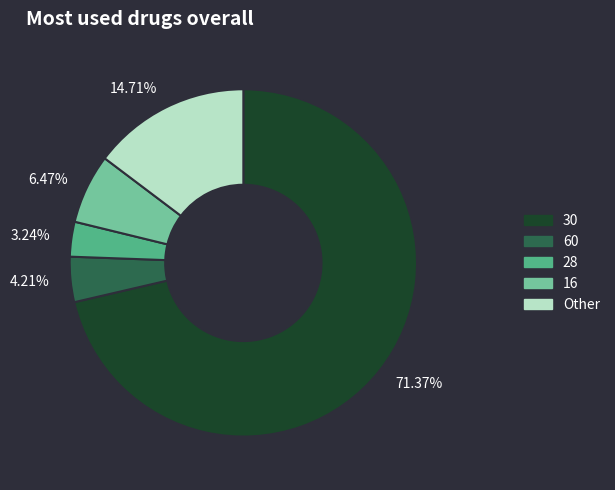

What is the smallest slice in the pie chart?

3.24%